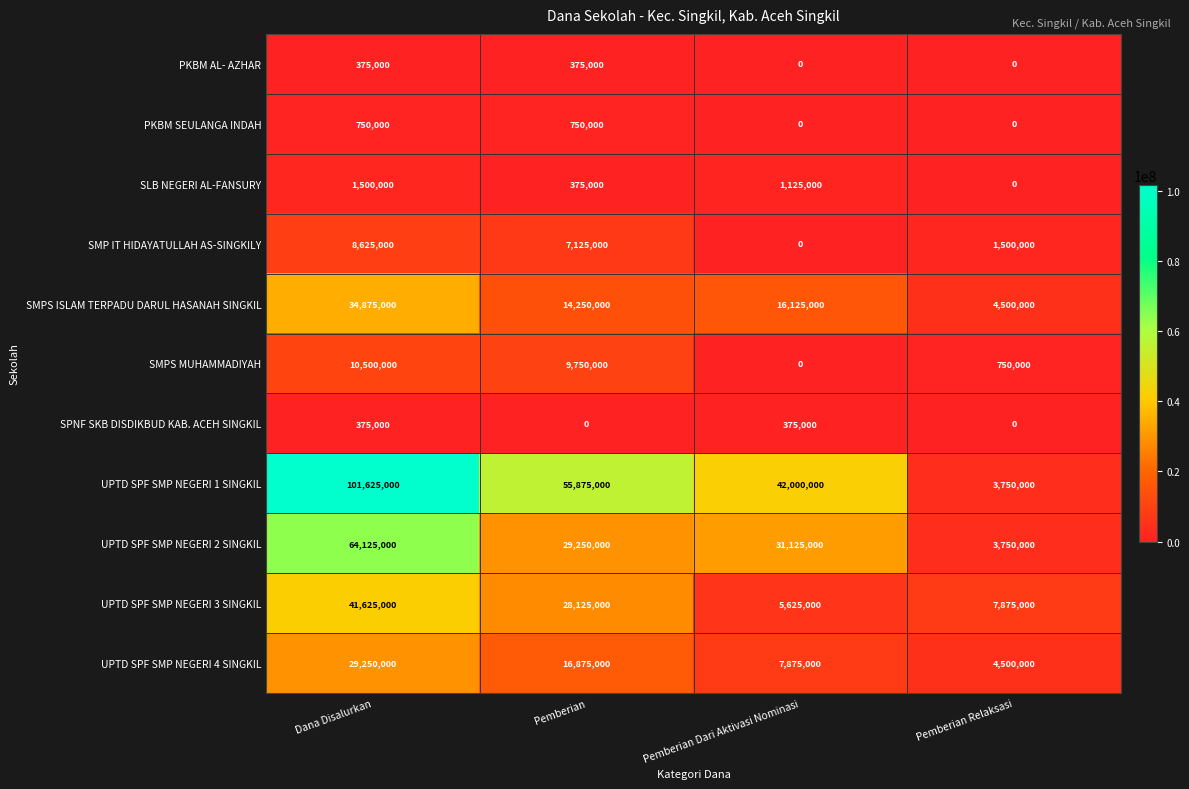

How many distinct data groups are displayed?

11